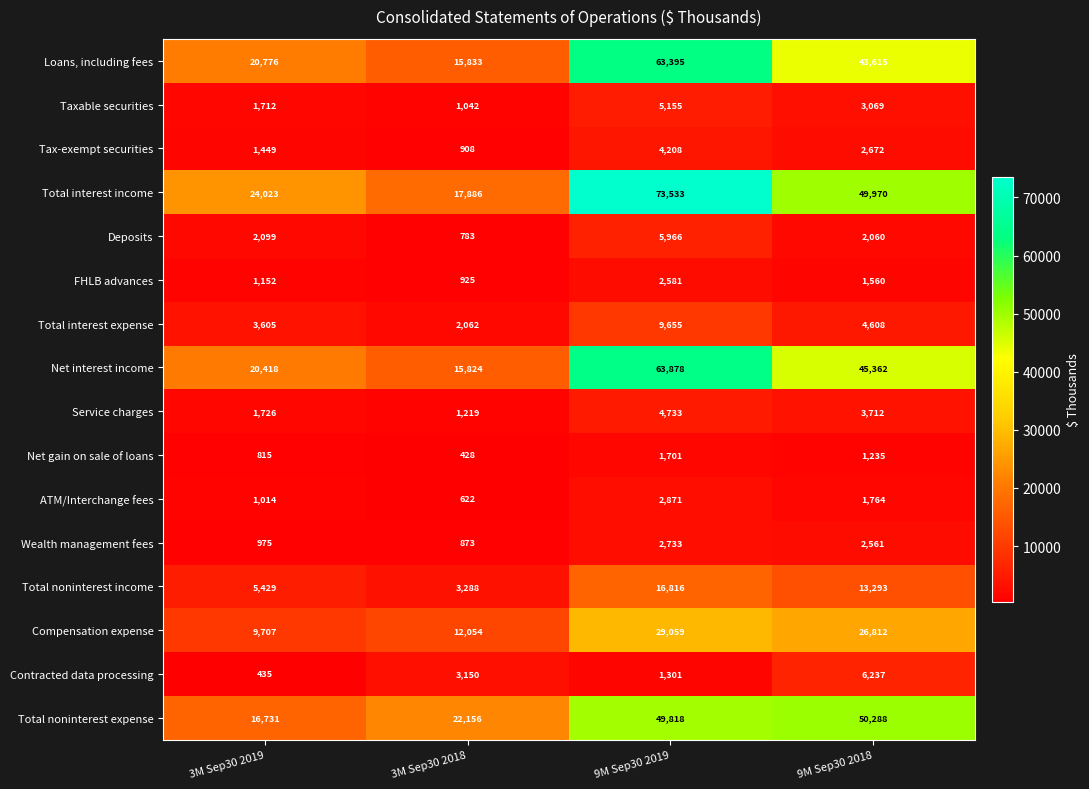

What is the total value across all series at 9M Sep30 2019?

337403